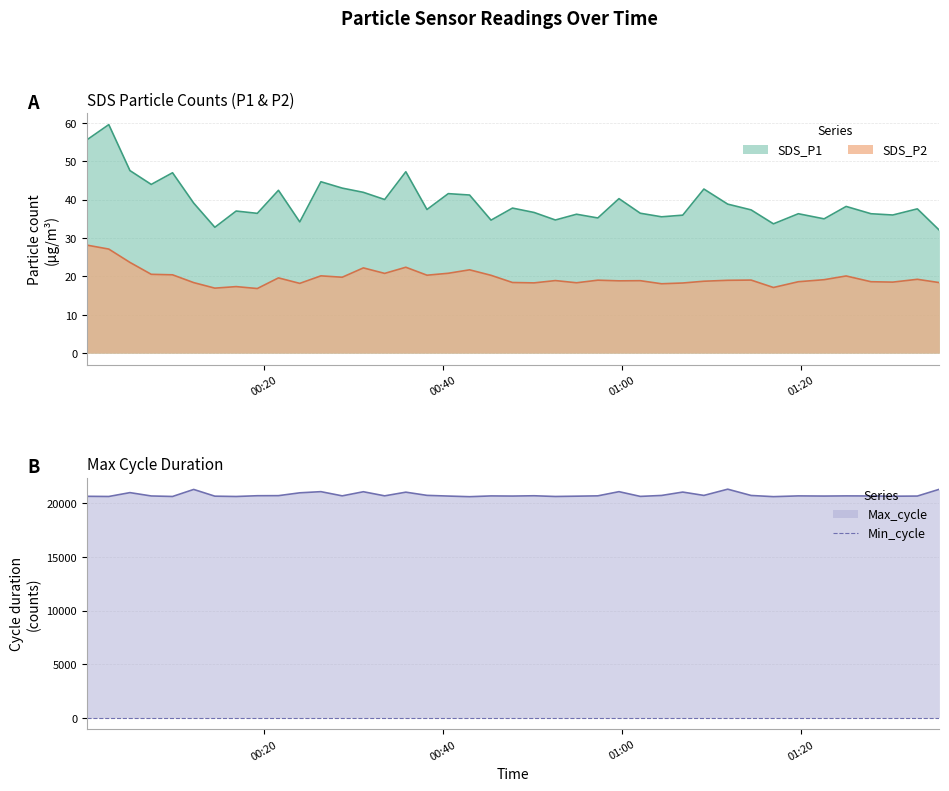

True or false: Max_cycle has more than 0 interior local peaks.

True